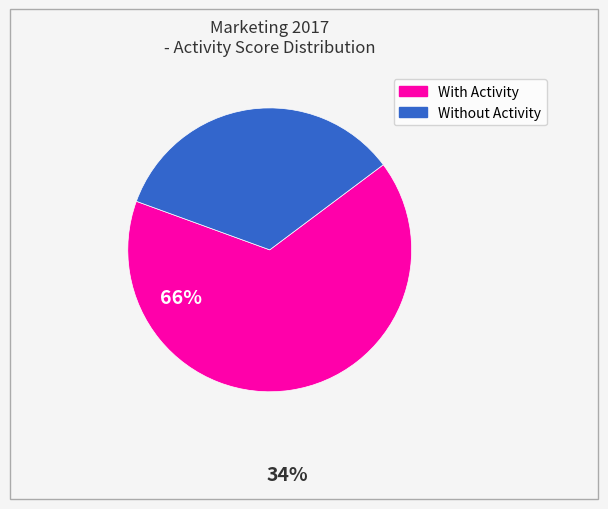

Does any single category account for the majority?

Yes